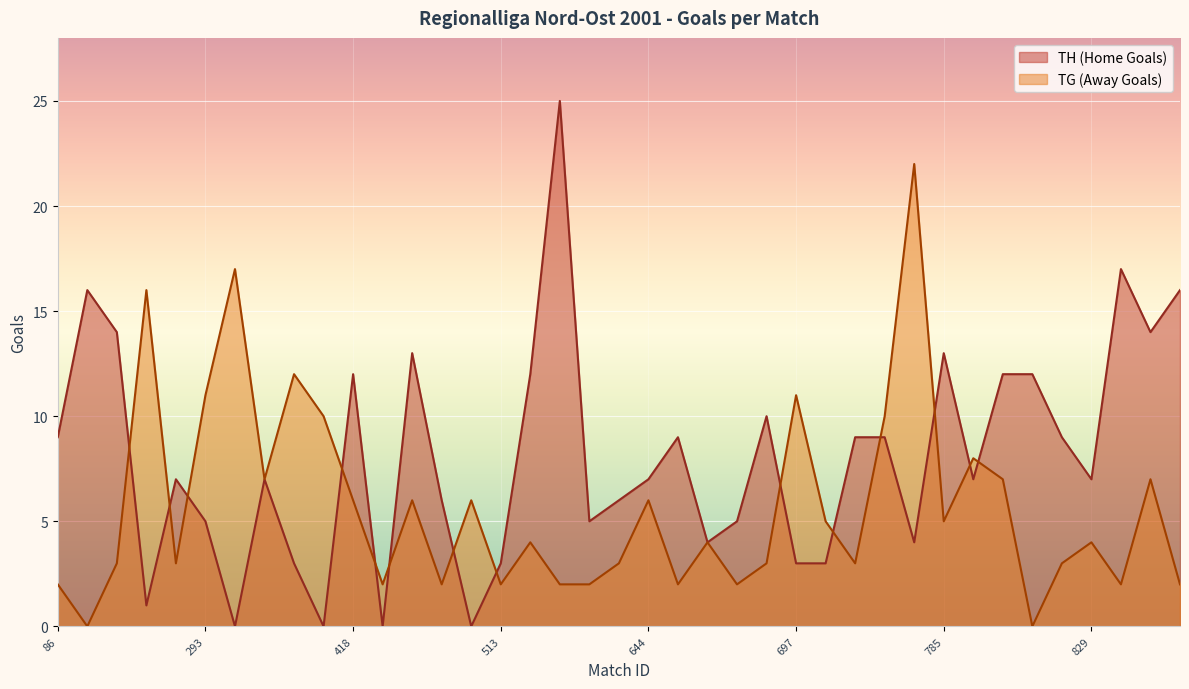

What is the label of the 36th point from the left?

829